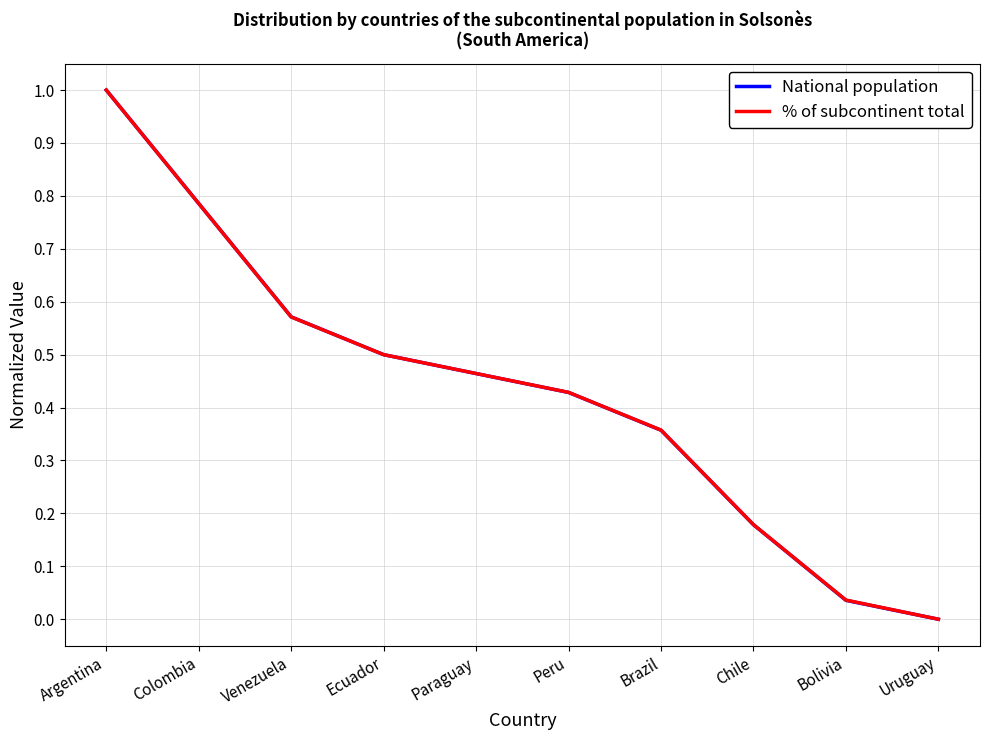

List the labels in order of % of subcontinent total value, largest first.

Argentina, Colombia, Venezuela, Ecuador, Paraguay, Peru, Brazil, Chile, Bolivia, Uruguay